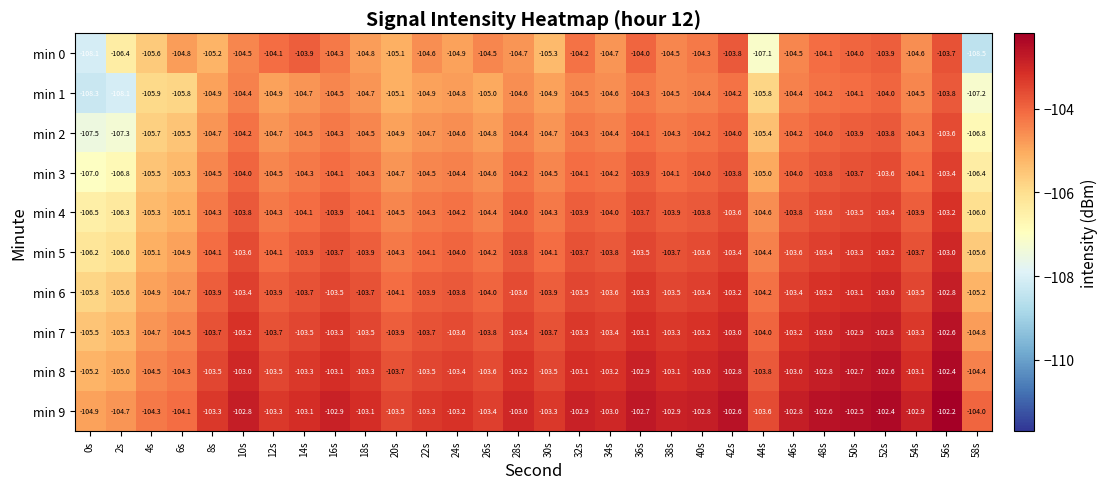

At which category does the chart reach its peak across all series?

56s